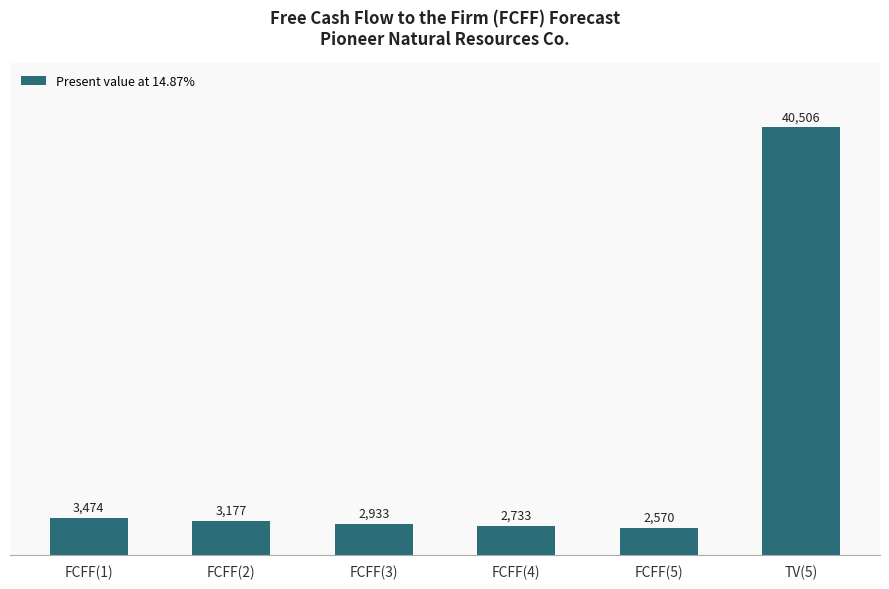

Rank the categories by value from lowest to highest.

FCFF(5), FCFF(4), FCFF(3), FCFF(2), FCFF(1), TV(5)